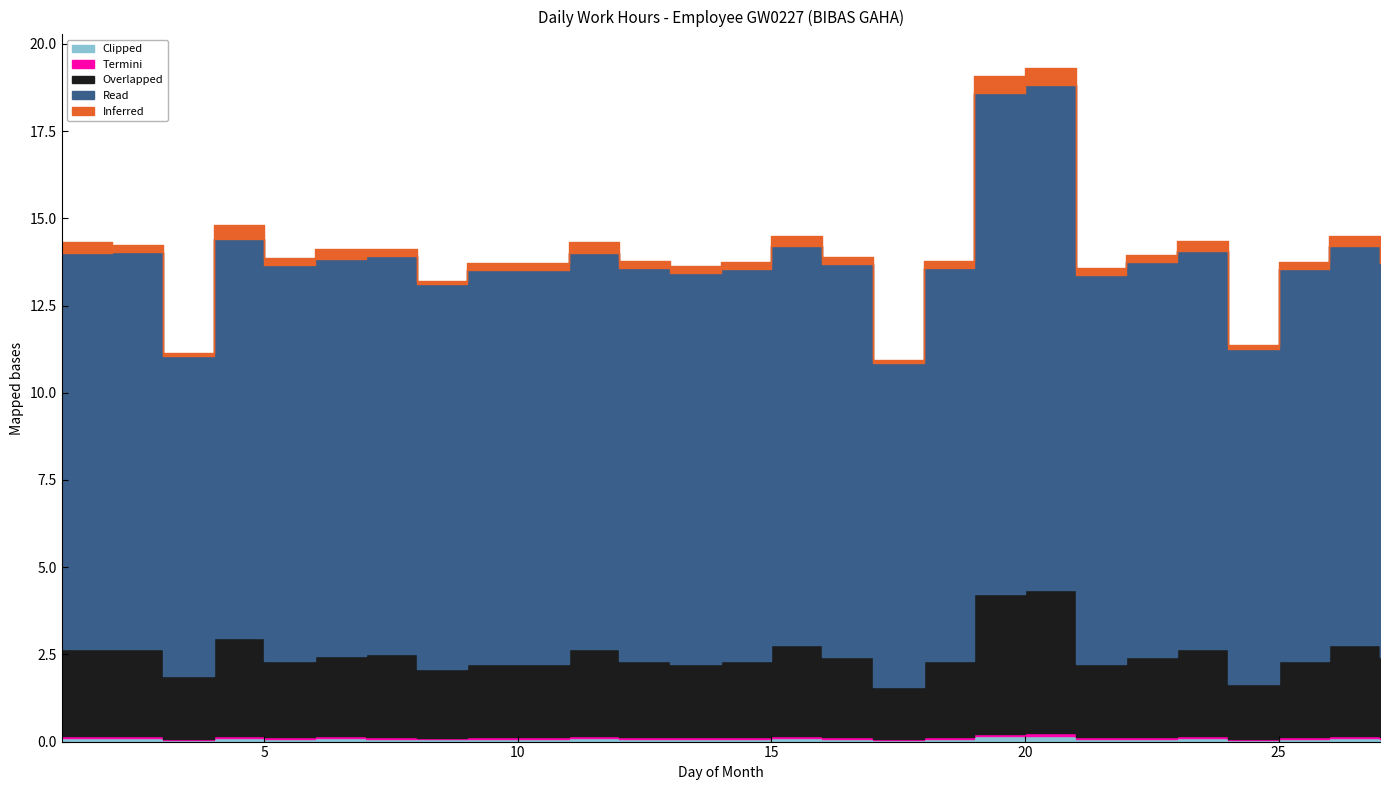

What is the approximate value of Read at 27?

11.3